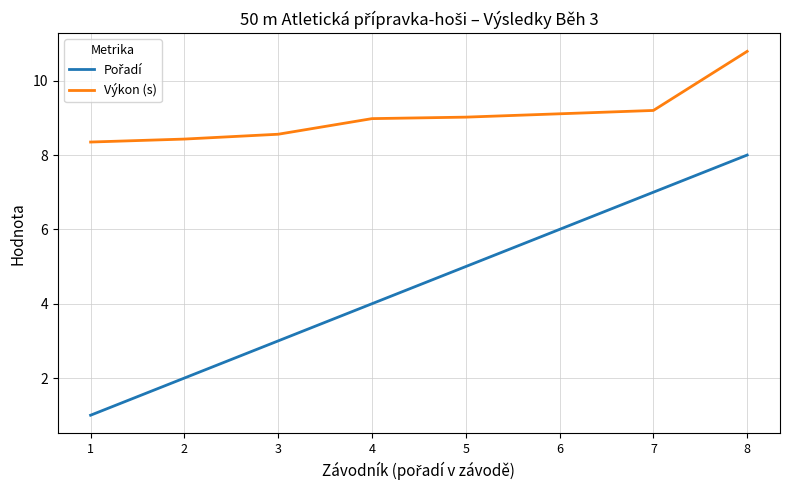

At which category does the chart reach its peak across all series?

8